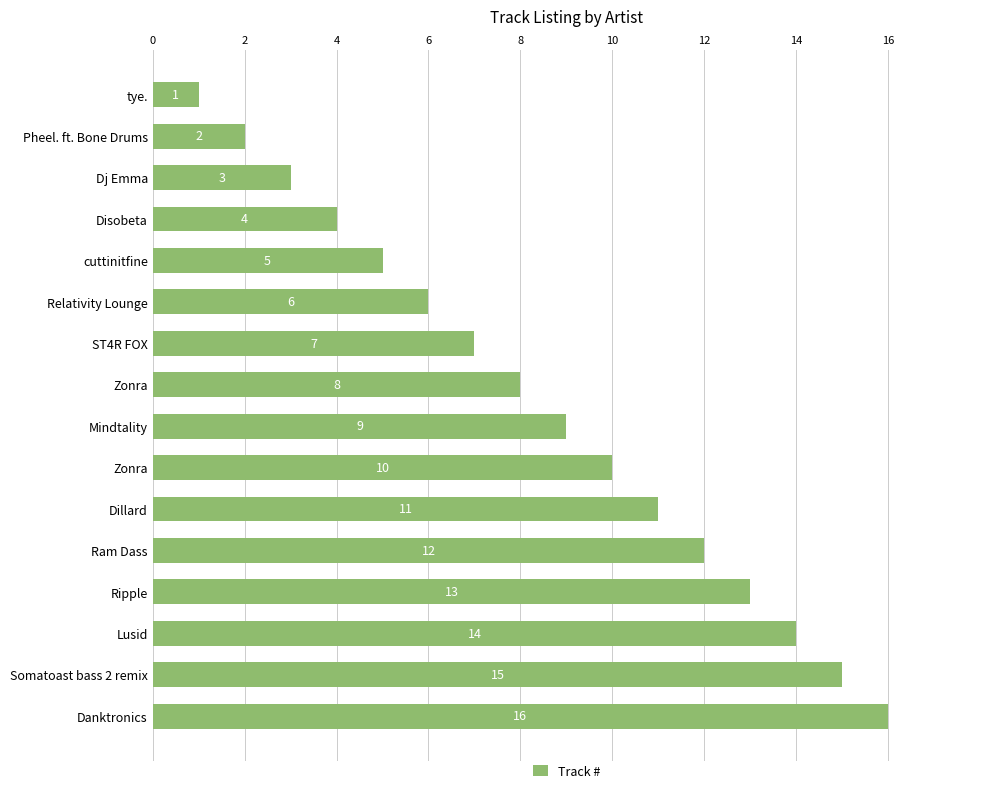

Does the chart contain any negative values?

No